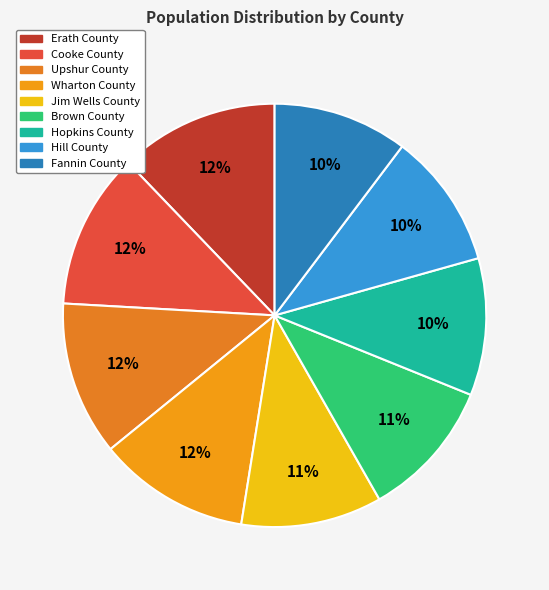

How many segments does this pie chart have?

9